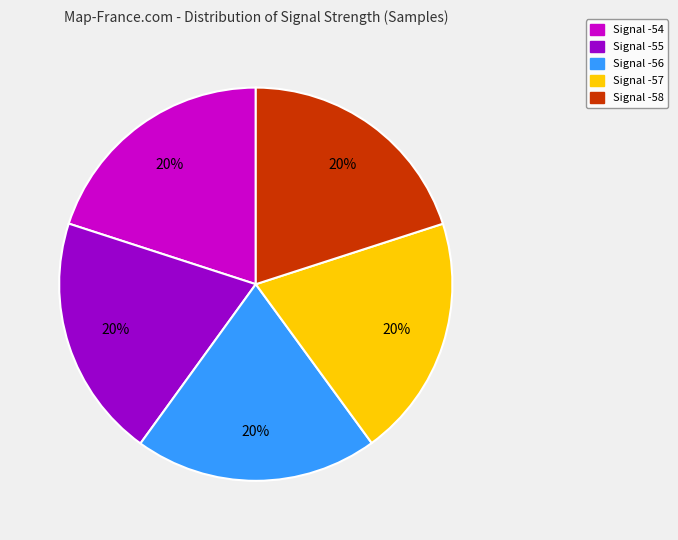

True or false: Signal -57 accounts for 20% of the total.

True